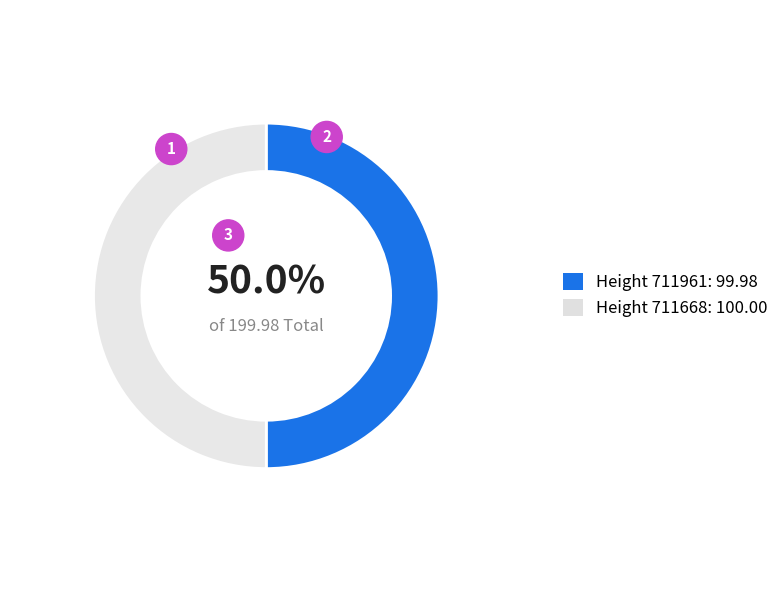

Which slice represents more than half of the pie?

711668